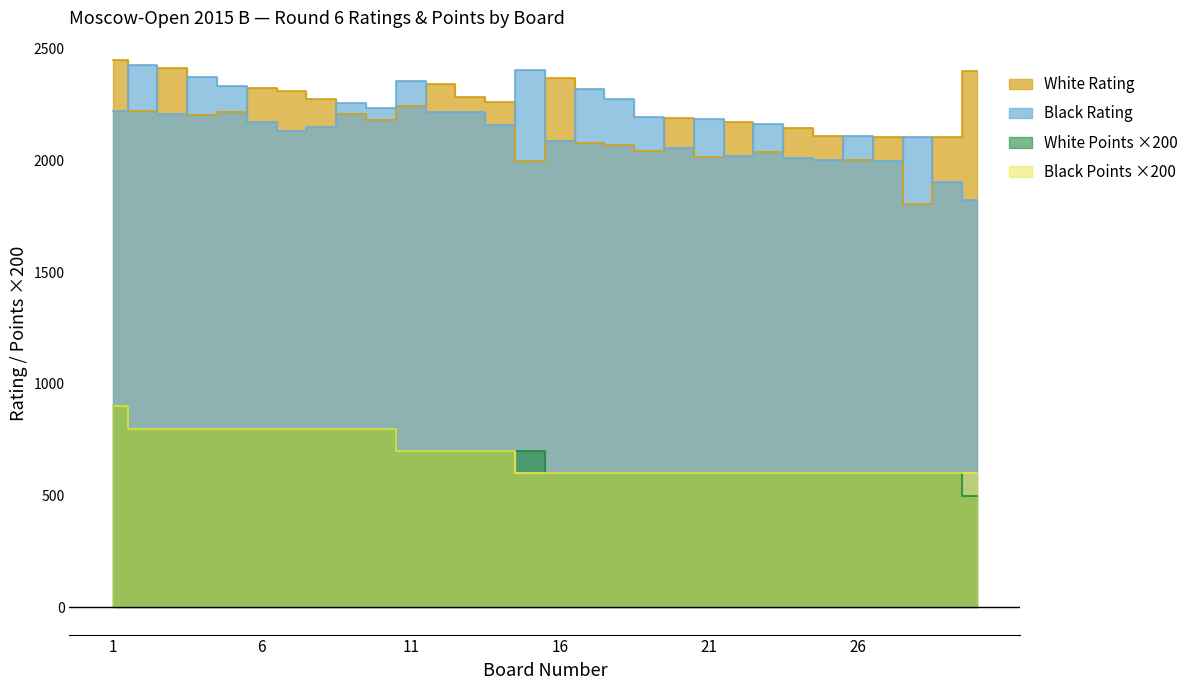

What is the spread (max minus min) of values at 1?

1551